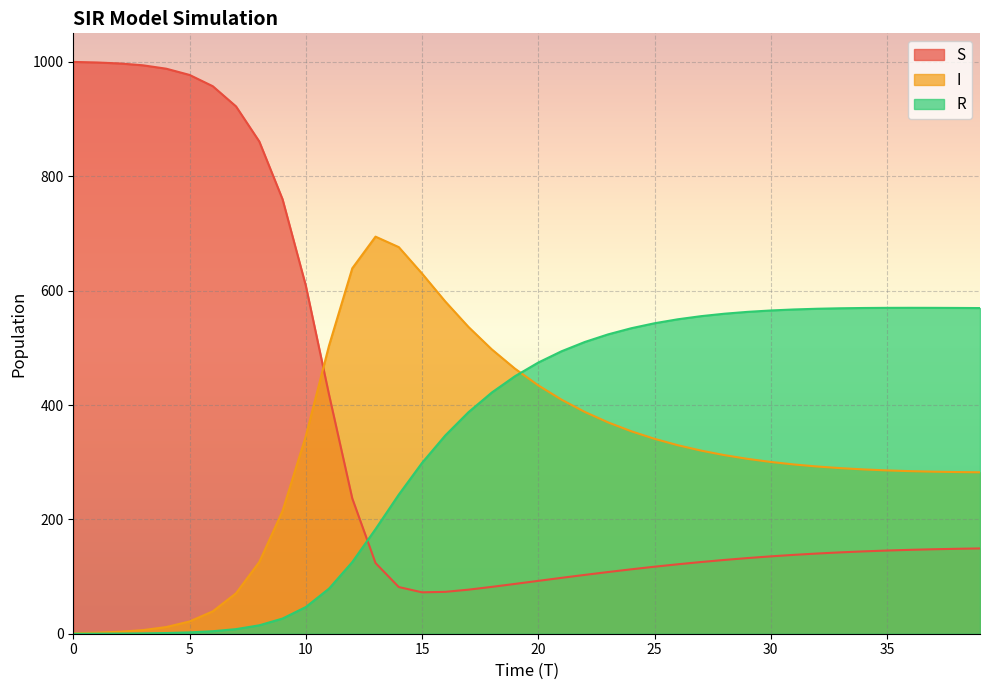

True or false: S and R cross at least once.

True